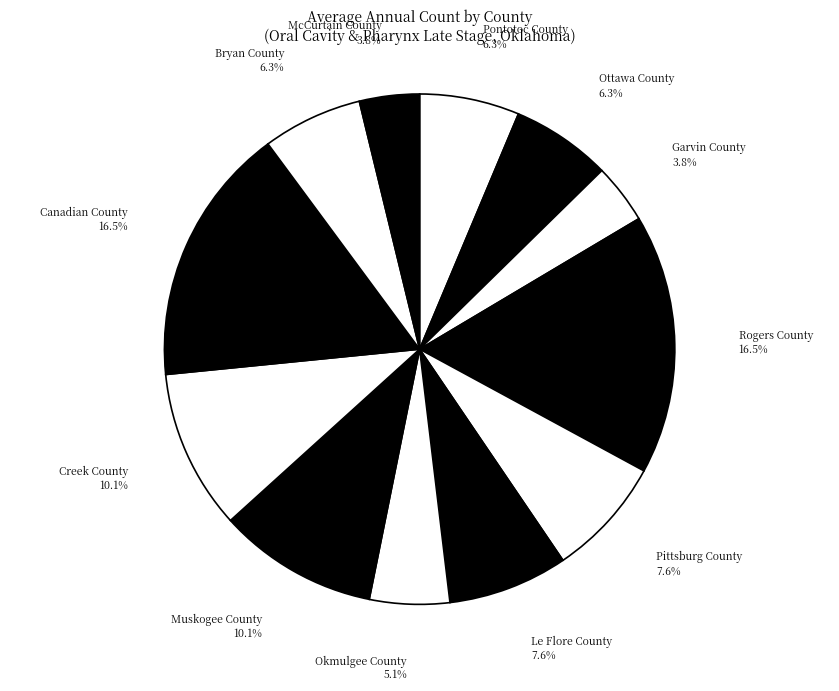

Rank the categories by value from highest to lowest.

Rogers County, Canadian County, Muskogee County, Creek County, Pittsburg County, Le Flore County, Pontotoc County, Ottawa County, Bryan County, Okmulgee County, Garvin County, McCurtain County